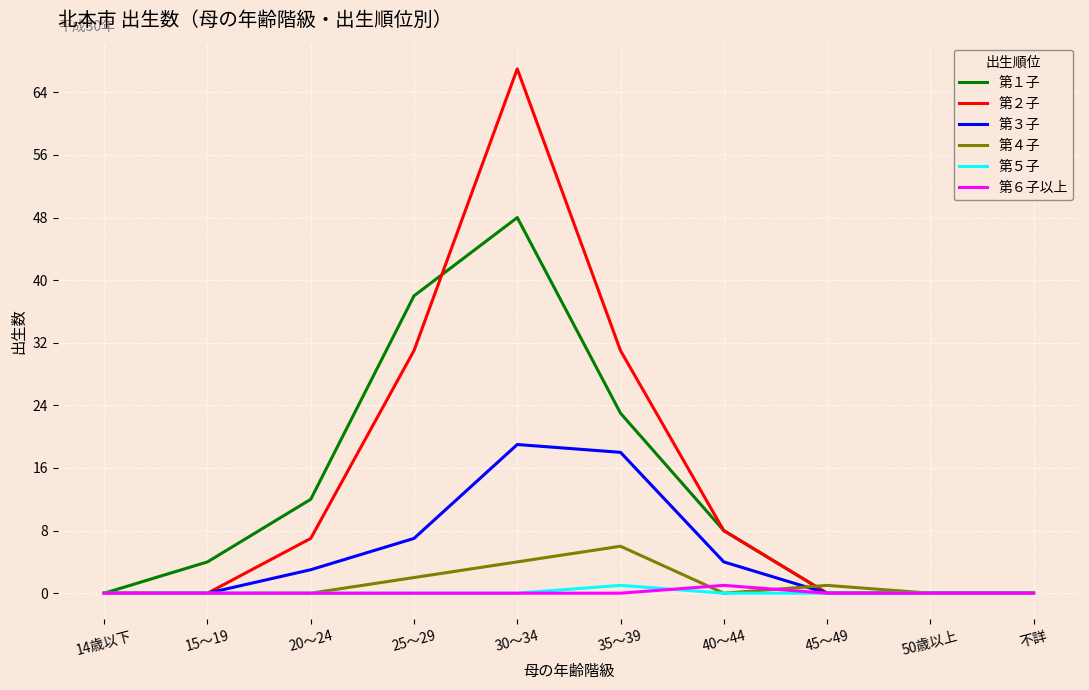

Reading right to left, transcribe all the data shown in this chart.

第１子: 不詳=0	50歳以上=0	45～49=0	40～44=8	35～39=23	30～34=48	25～29=38	20～24=12	15～19=4	14歳以下=0
第２子: 不詳=0	50歳以上=0	45～49=0	40～44=8	35～39=31	30～34=67	25～29=31	20～24=7	15～19=0	14歳以下=0
第３子: 不詳=0	50歳以上=0	45～49=0	40～44=4	35～39=18	30～34=19	25～29=7	20～24=3	15～19=0	14歳以下=0
第４子: 不詳=0	50歳以上=0	45～49=1	40～44=0	35～39=6	30～34=4	25～29=2	20～24=0	15～19=0	14歳以下=0
第５子: 不詳=0	50歳以上=0	45～49=0	40～44=0	35～39=1	30～34=0	25～29=0	20～24=0	15～19=0	14歳以下=0
第６子以上: 不詳=0	50歳以上=0	45～49=0	40～44=1	35～39=0	30～34=0	25～29=0	20～24=0	15～19=0	14歳以下=0